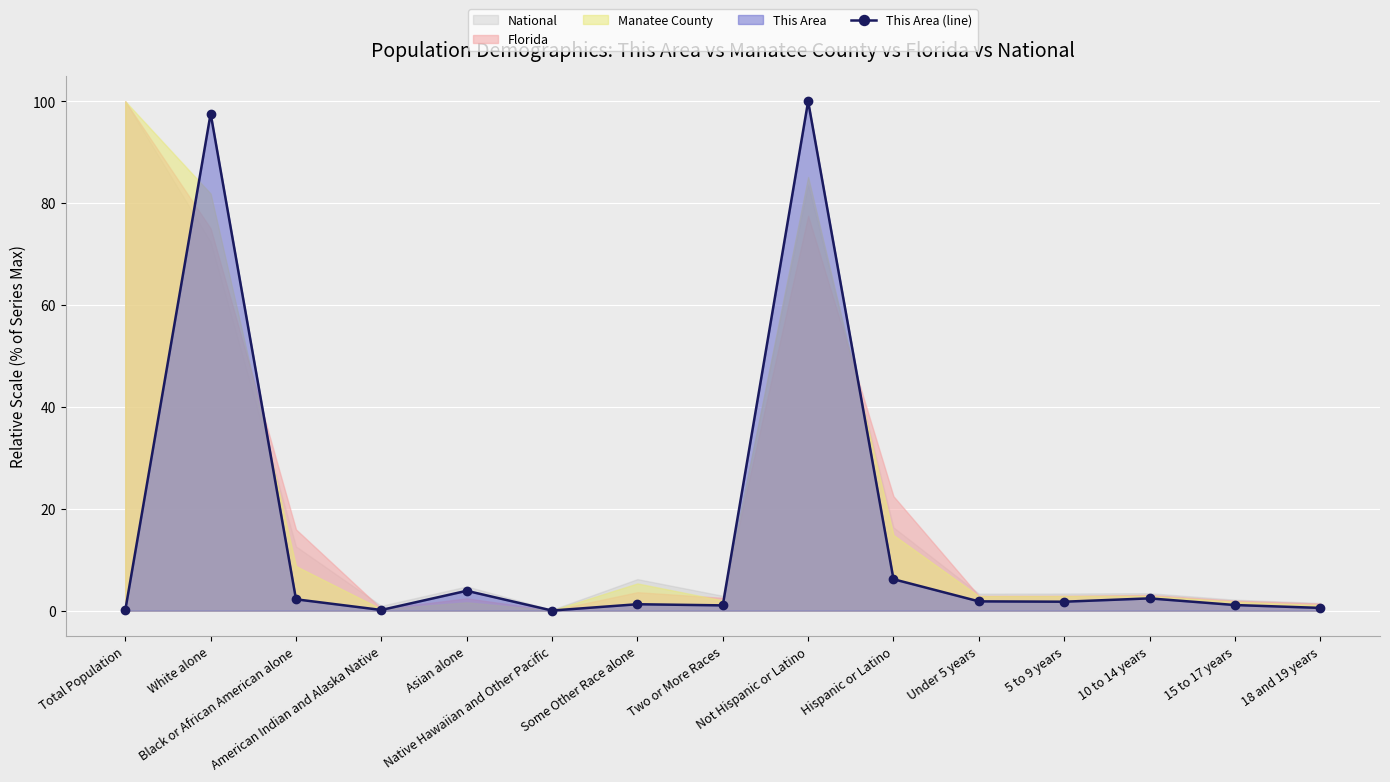

Reading left to right, what are all the values shown in this chart?

0.1	97.6	2.2	0.1	3.9	0.0	1.3	1.0	100.0	6.2	1.8	1.8	2.4	1.1	0.5